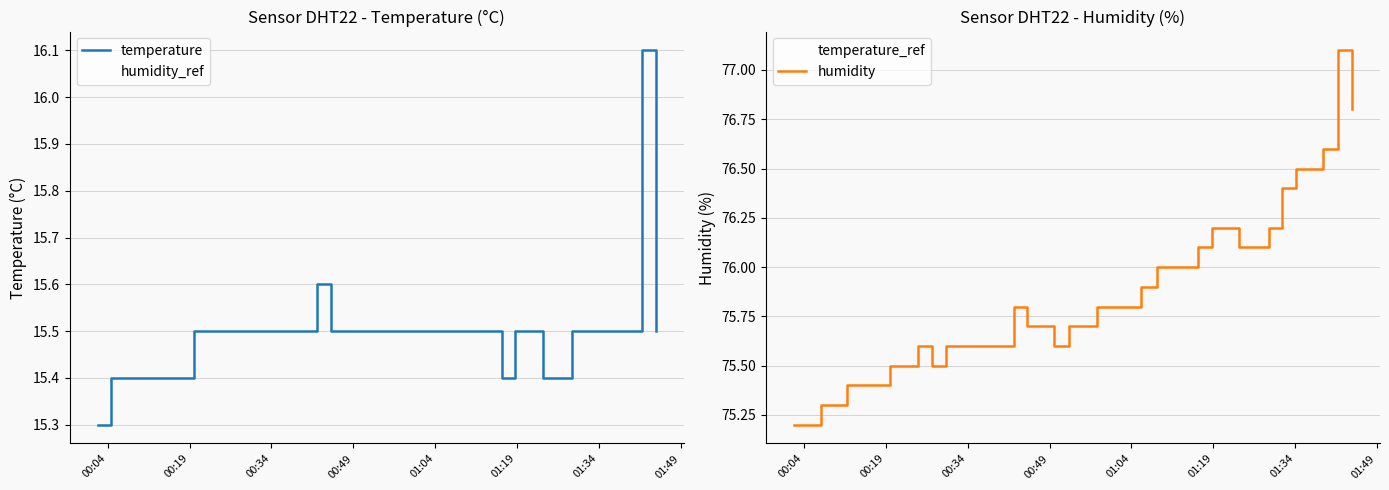

In humidity_ref, how many points are higher than both neighbors (excluding endpoints)?

2